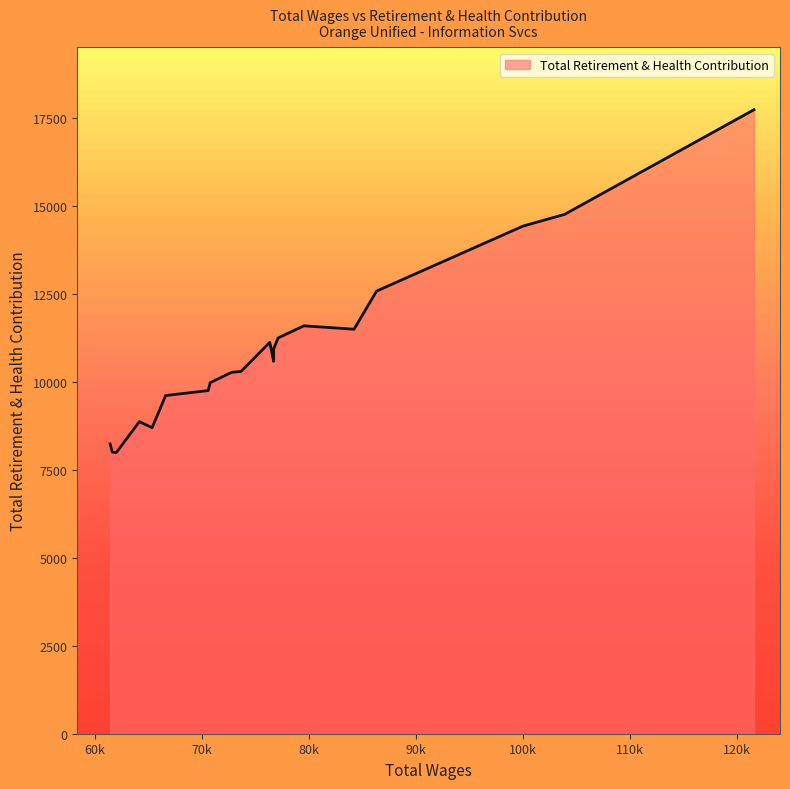

What is the difference between the maximum and minimum values?

9755